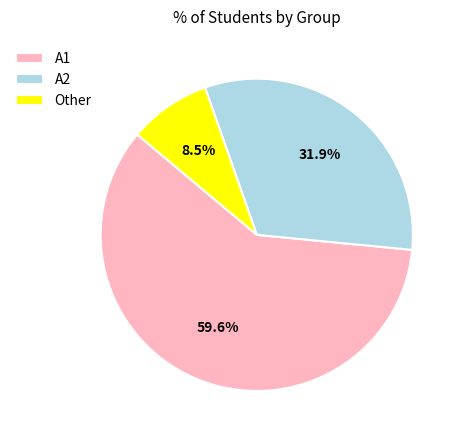

Which slice is the largest?

A1